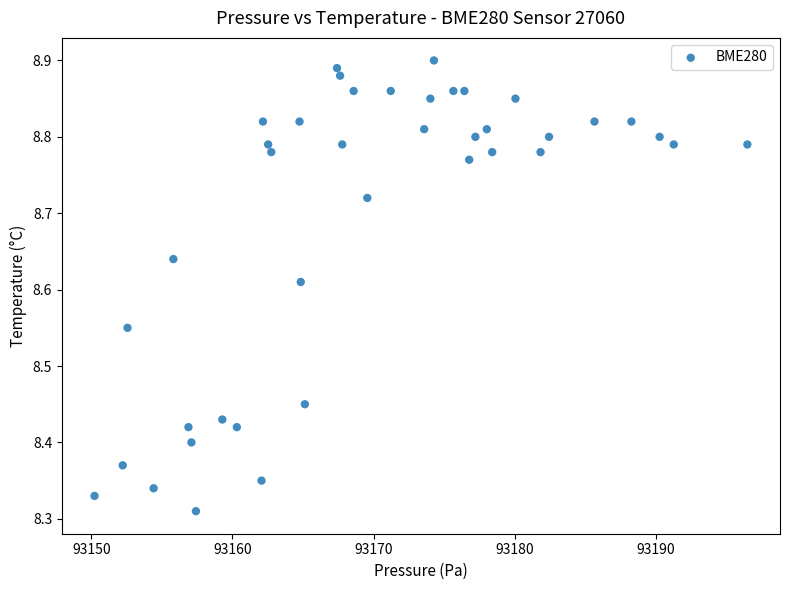

What is the range of X values (max minus min)?

46.3